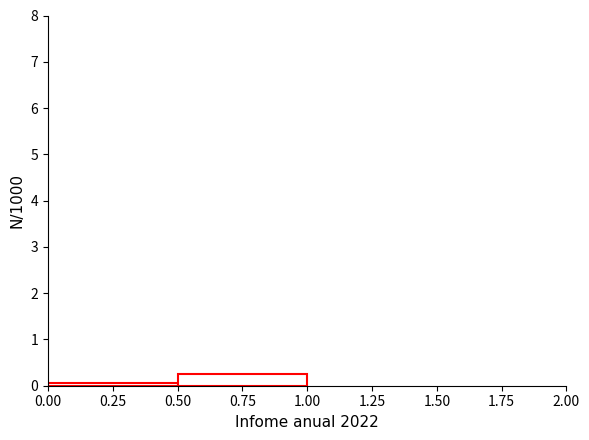

How tall is the bar that spans 0.50 to 1.00 on the x-axis? The values are not printed on the chart, so give them approximately, as read against the axis.

0.2